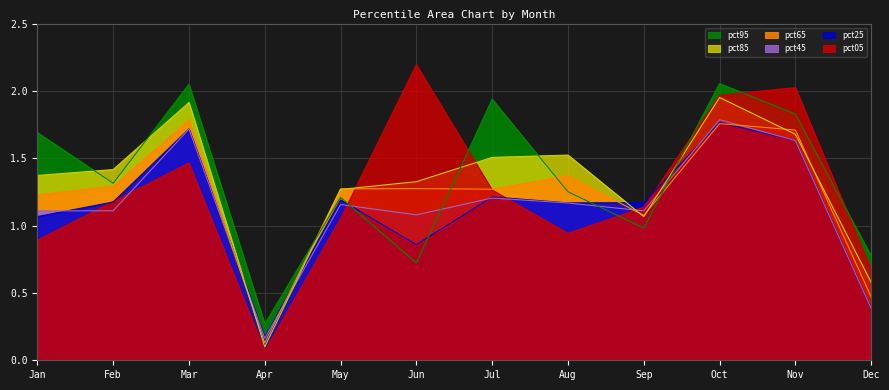

What is the maximum value shown in the chart?

2.2